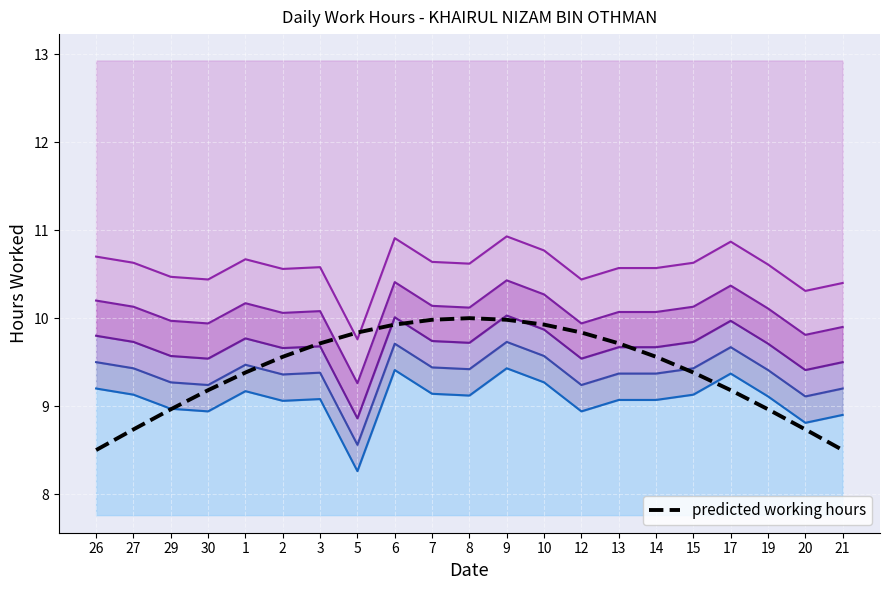

What is the highest value of the predicted working hours series?

10.0